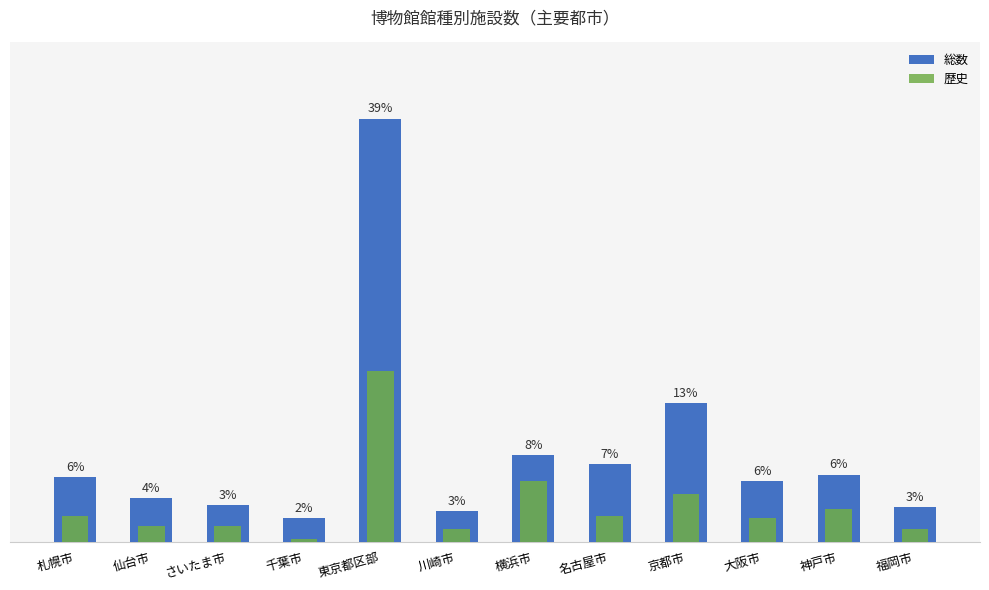

How many groups of bars are there?

12